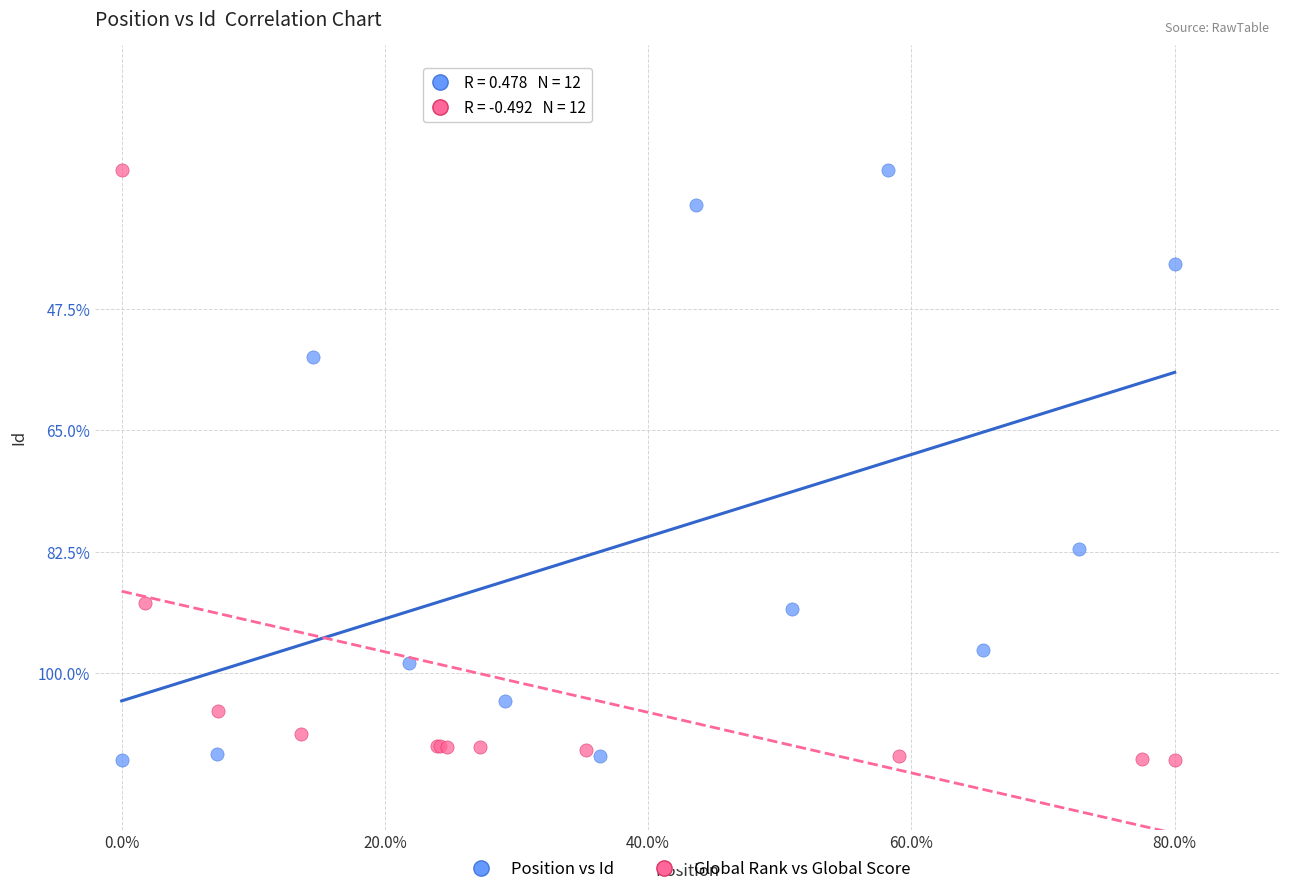

What are all the series names shown in the legend?

Position vs Id, Global Rank vs Global Score